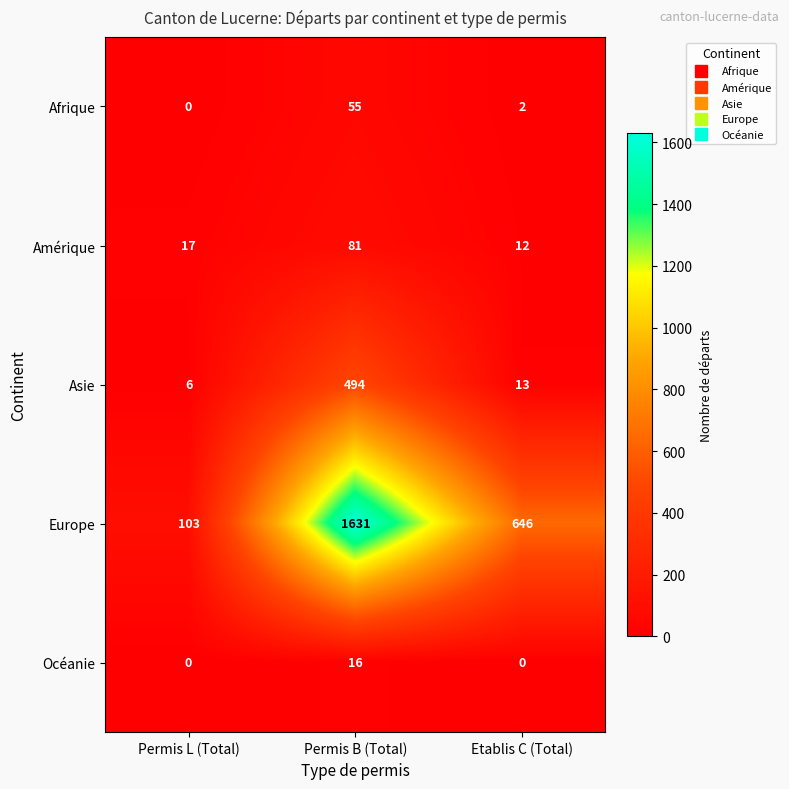

How many distinct data groups are displayed?

5